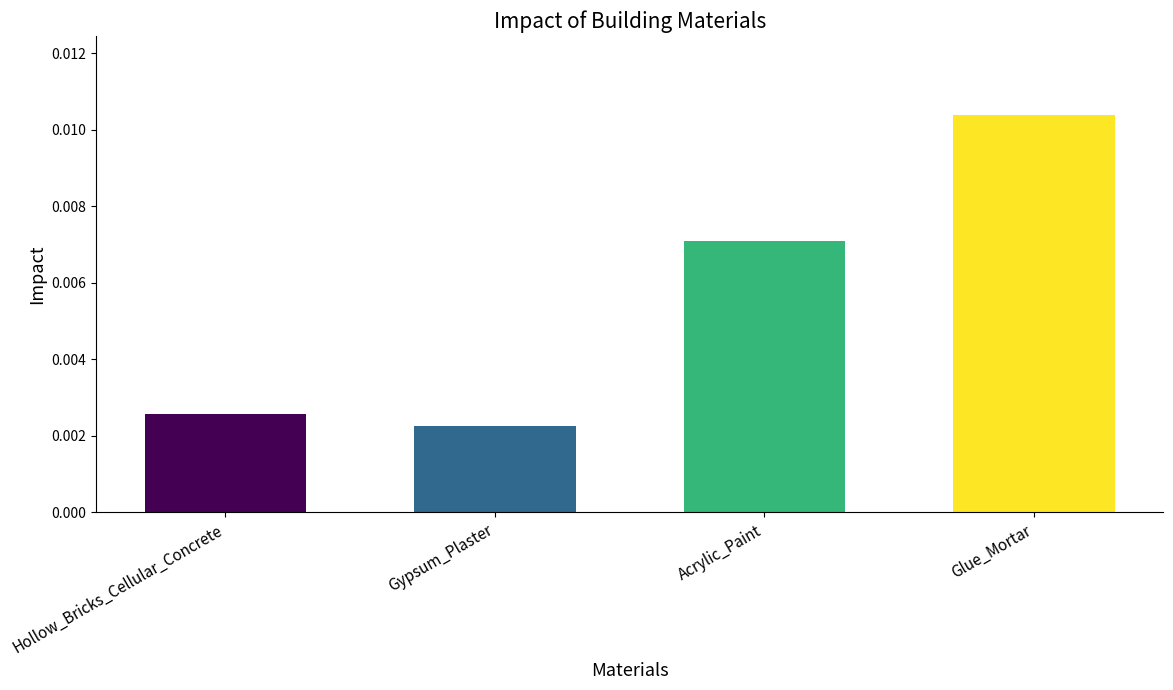

List the labels in order of value, largest first.

Glue_Mortar, Acrylic_Paint, Hollow_Bricks_Cellular_Concrete, Gypsum_Plaster